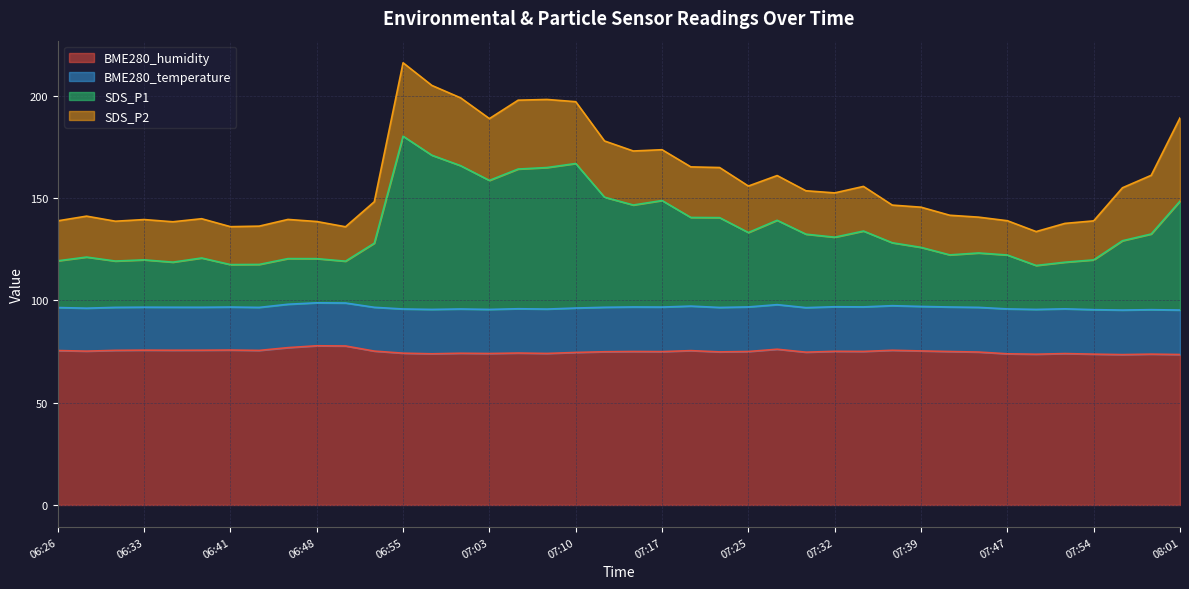

Is it true that BME280_humidity equals 105.6 at 07:25?

False